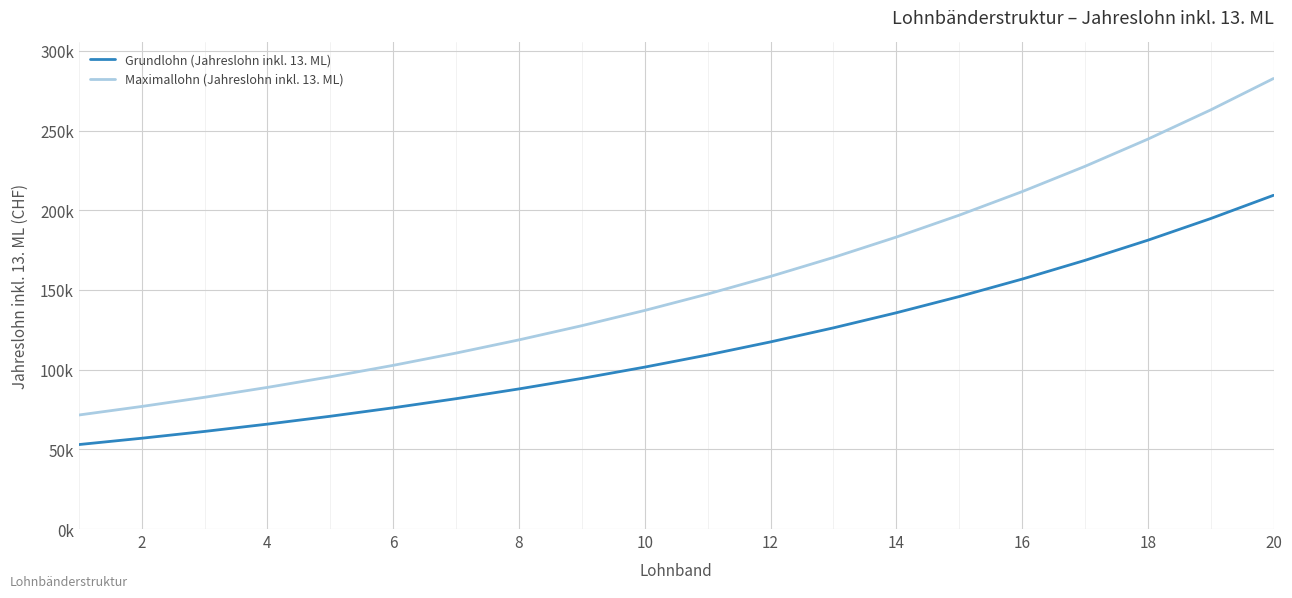

What is the smallest value displayed?

52999.3